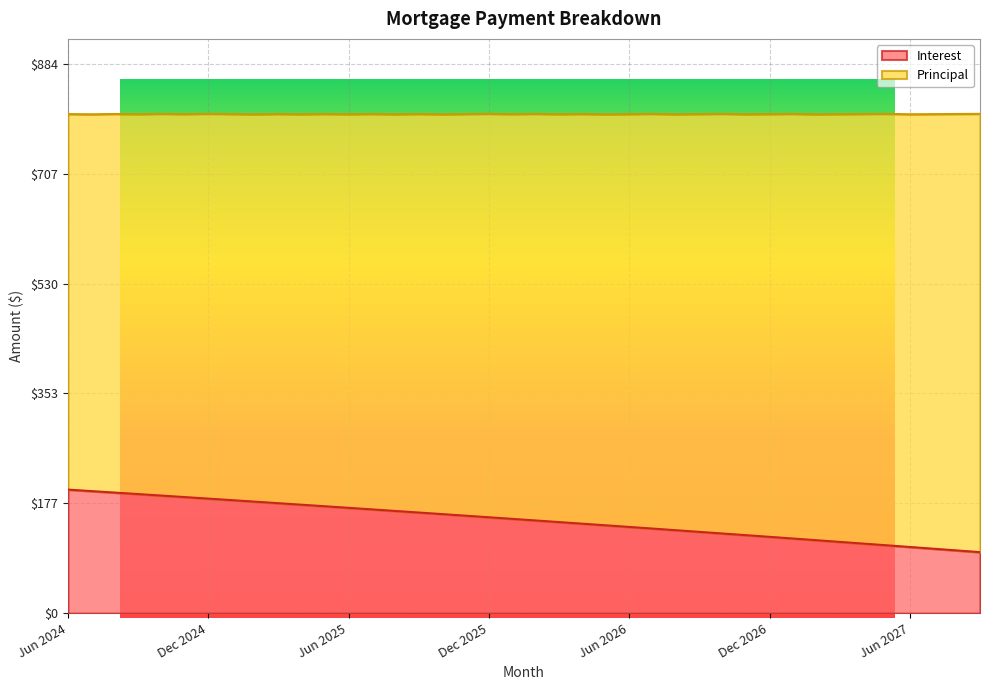

The chart shows a value of 120.0 at Jan 2027. True or false?

True